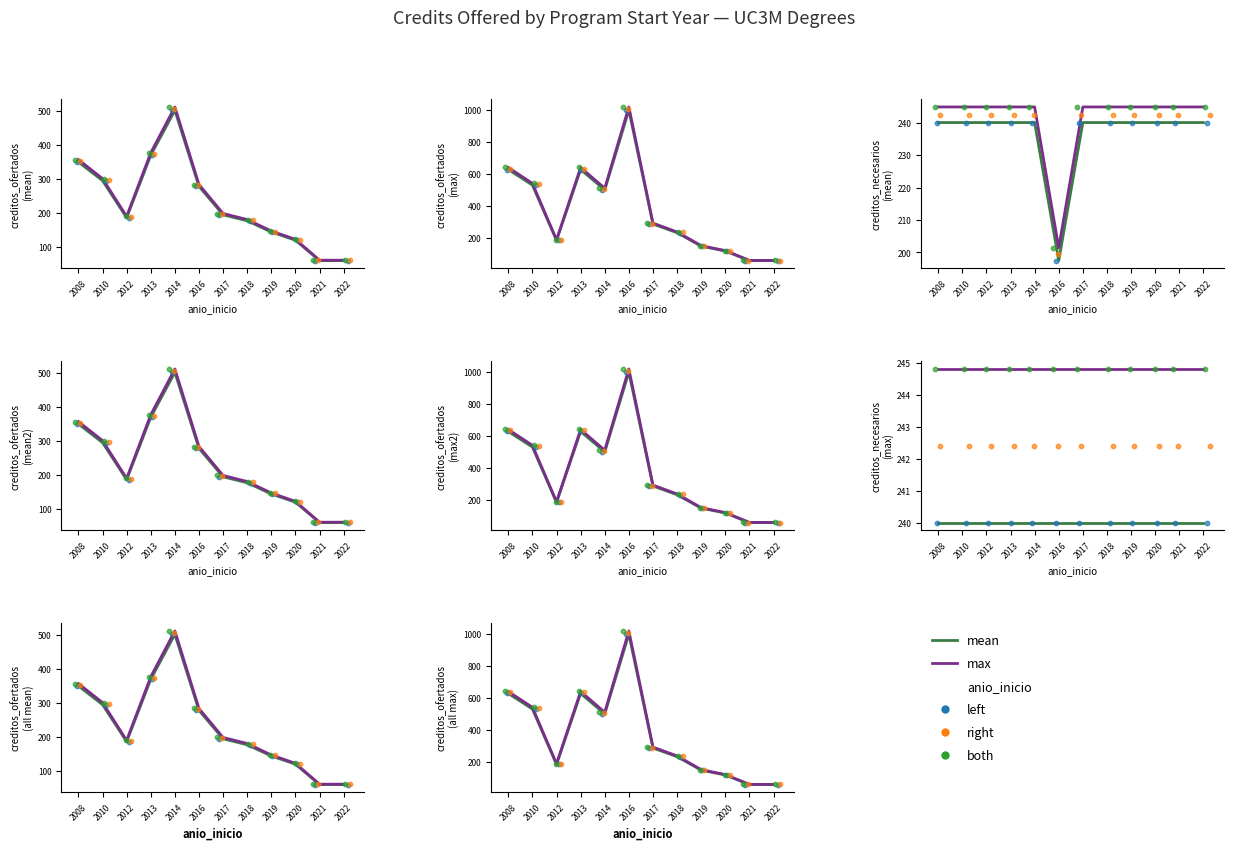

At how many categories does at least one series exceed 303?

5